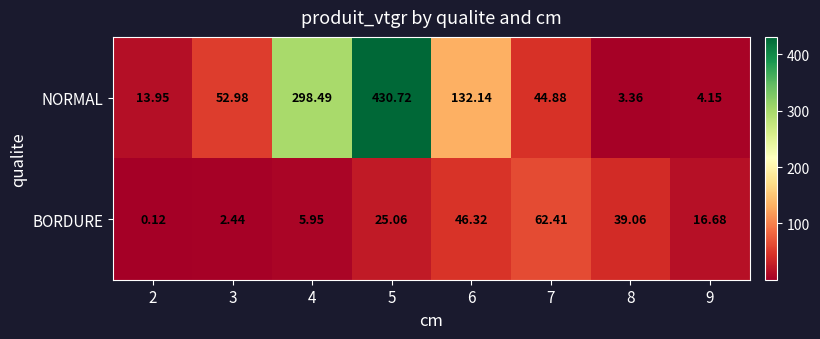

Which series has the largest range (max minus min)?

NORMAL